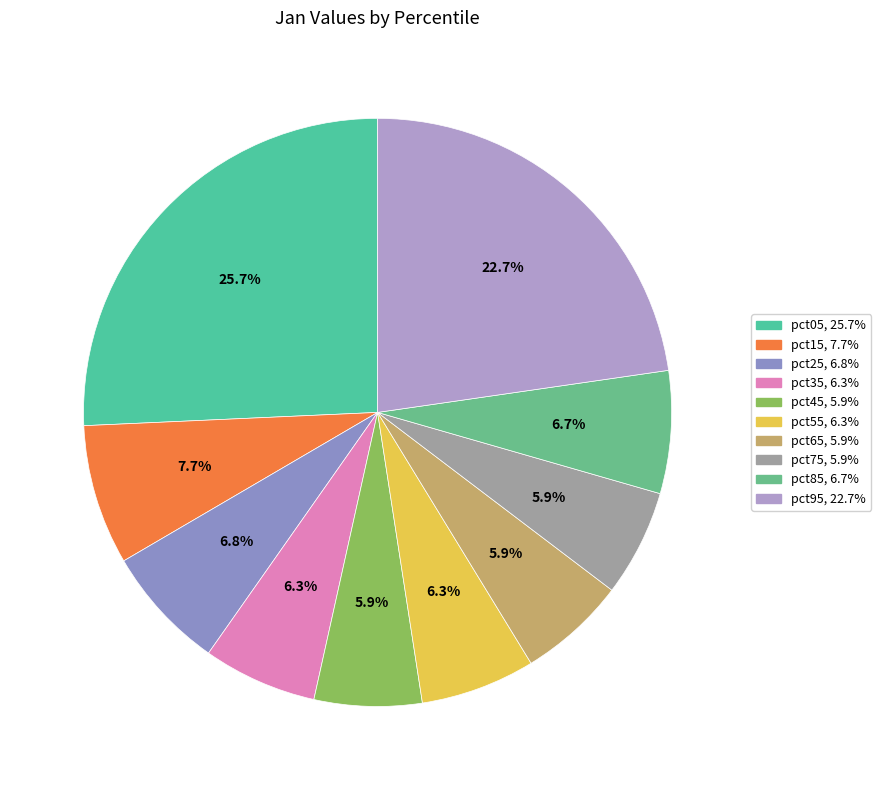

How many segments does this pie chart have?

10